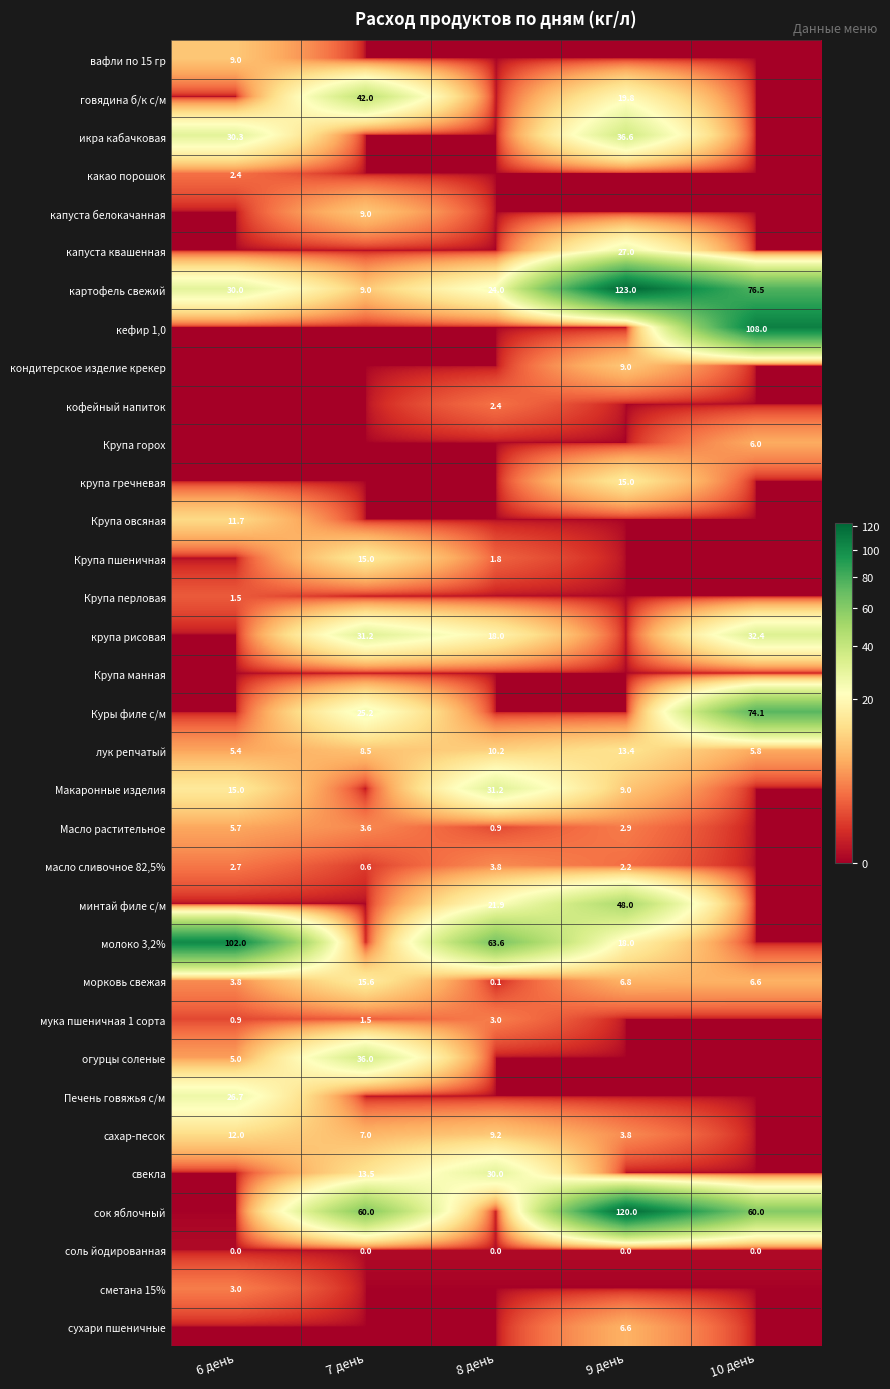

What is the highest value of the картофель свежий series?

123.0